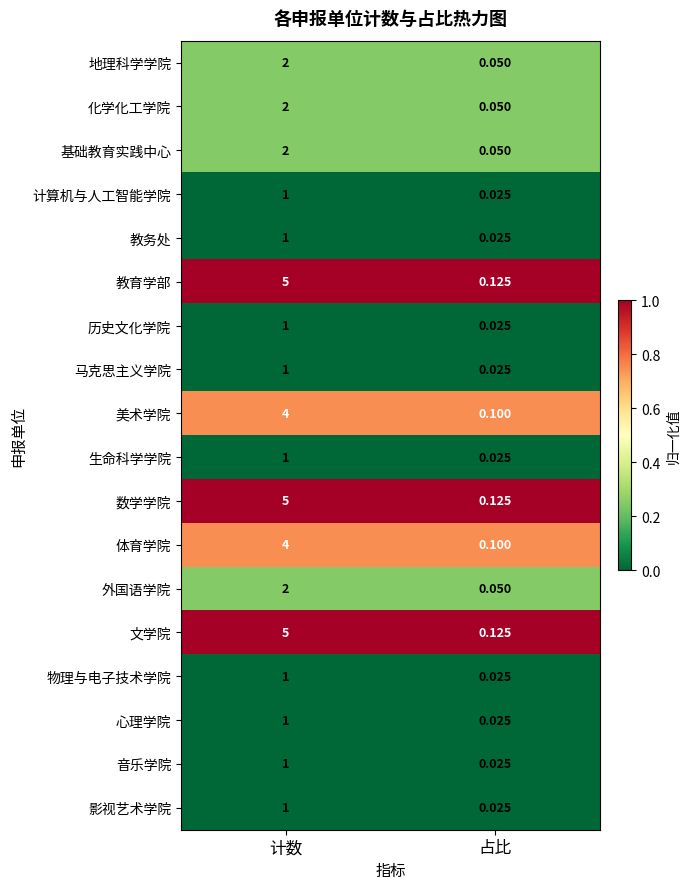

Which label corresponds to the smallest value in the chart?

占比